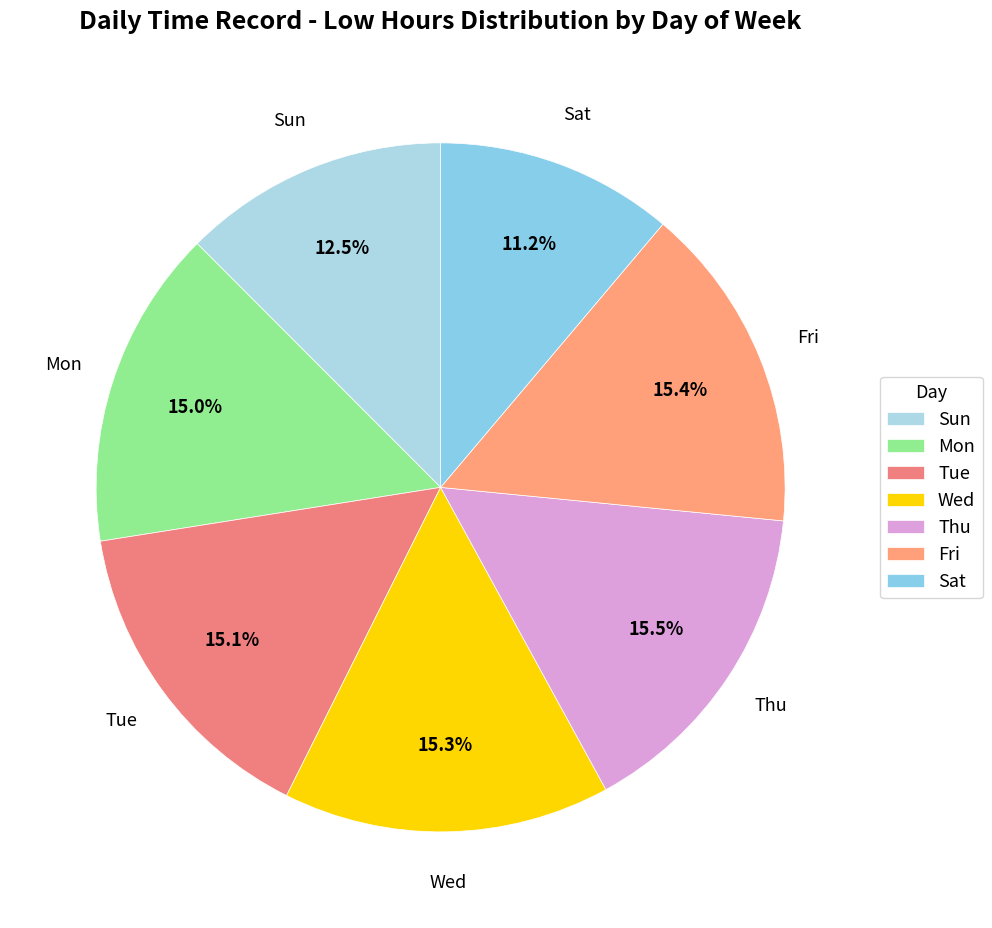

What is the ratio of the value at Wed to the value at Sun?

1.2